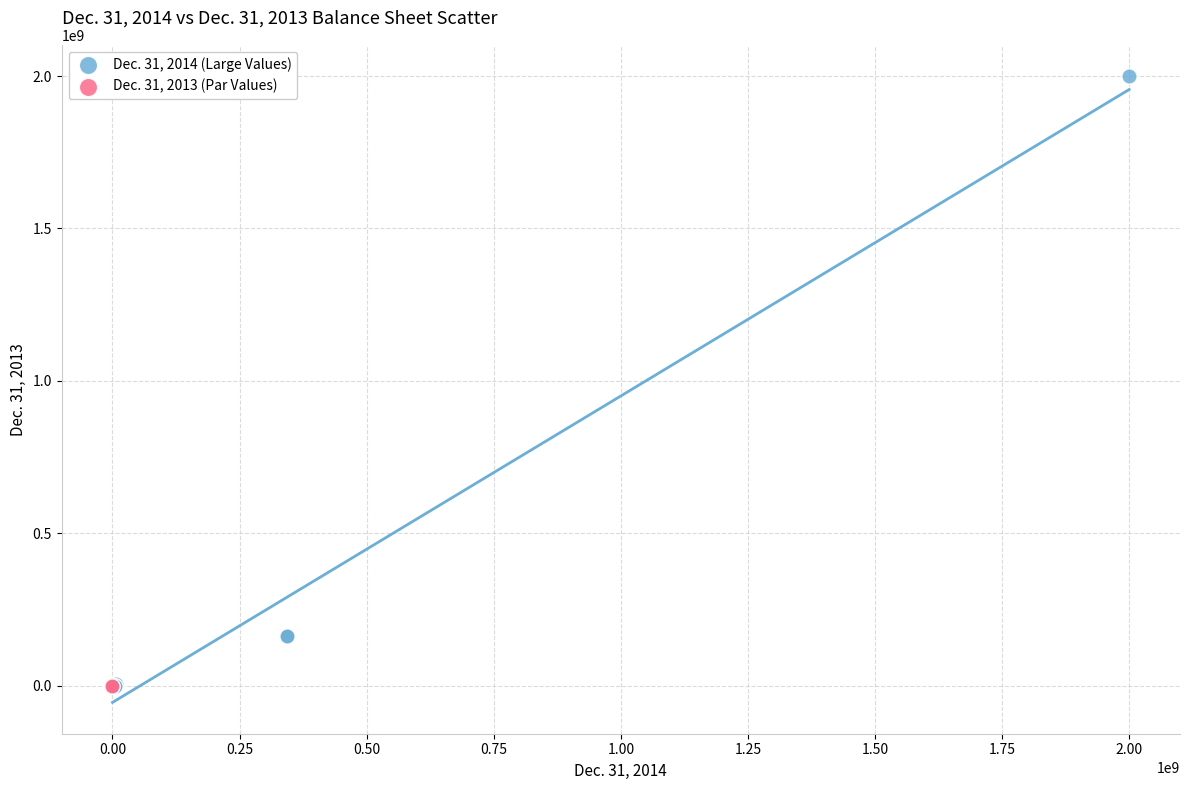

What are all the series names shown in the legend?

Dec. 31, 2014 (Large Values), Dec. 31, 2013 (Par Values)